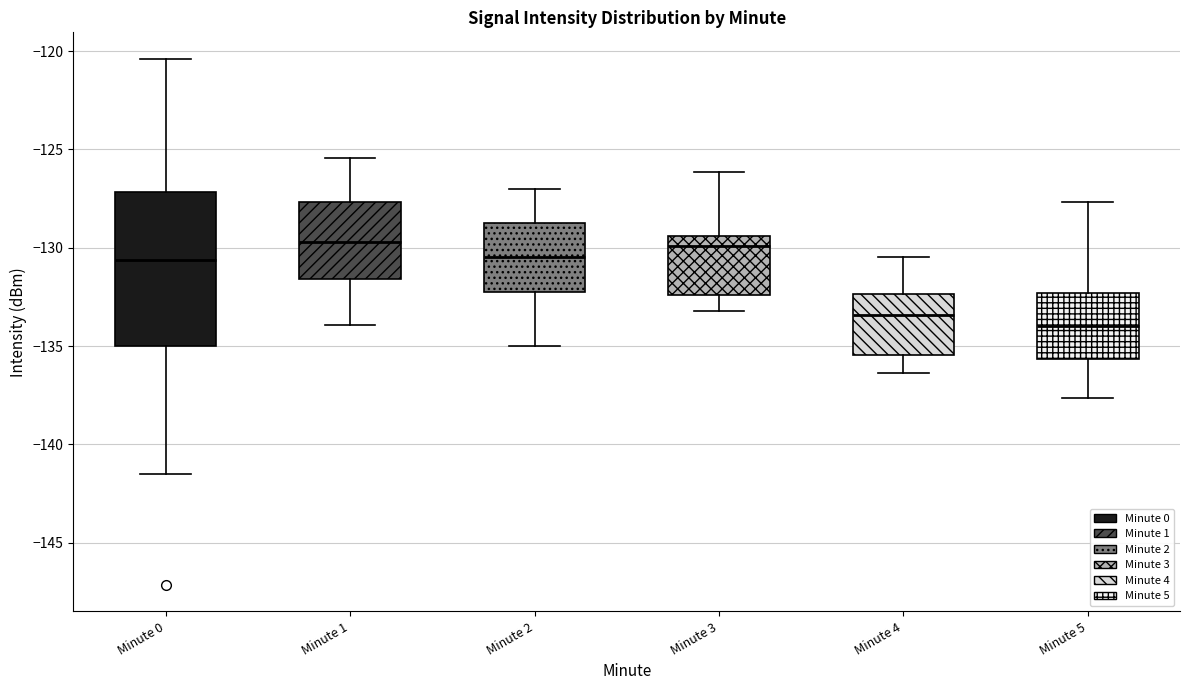

Comparing the boxes themselves (not the whiskers), which one is the tallest?

Minute 0